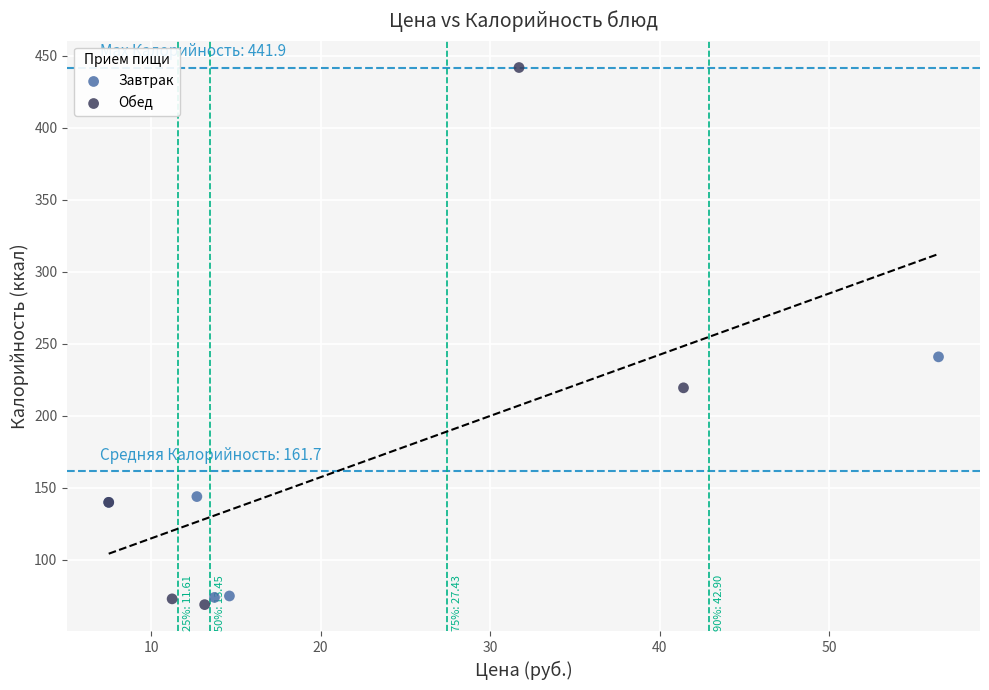

Which series has the largest Y range (max minus min)?

Обед